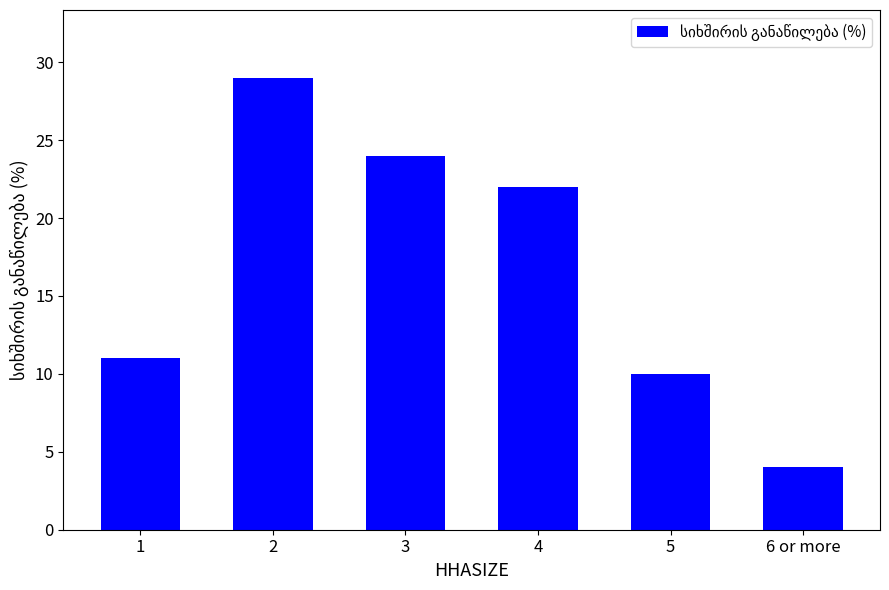

Which category has the highest value across all series?

2